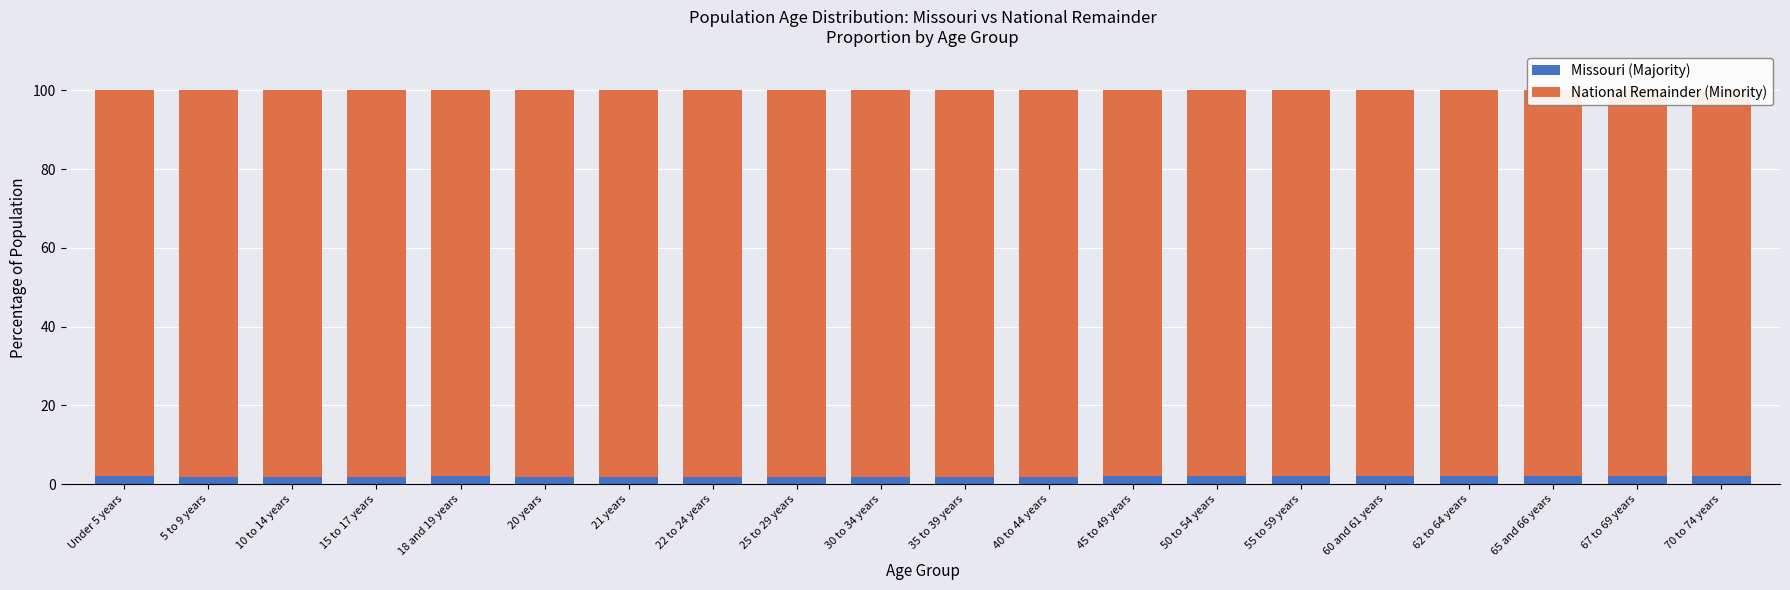

What is the spread (max minus min) of values at 35 to 39 years?

96.4